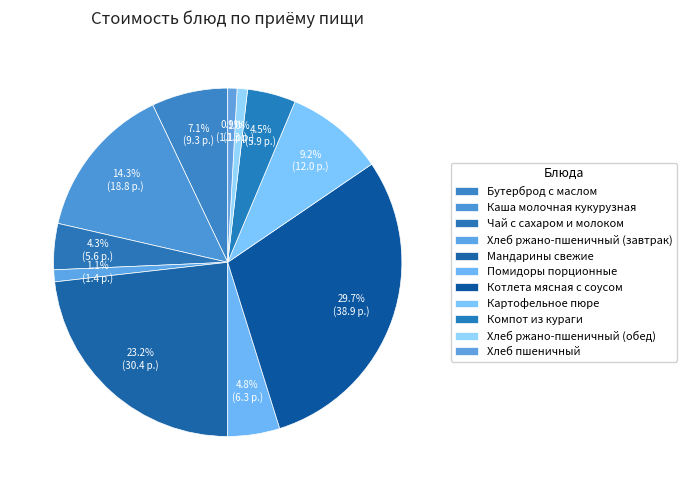

True or false: Компот из кураги accounts for 4% of the total.

True